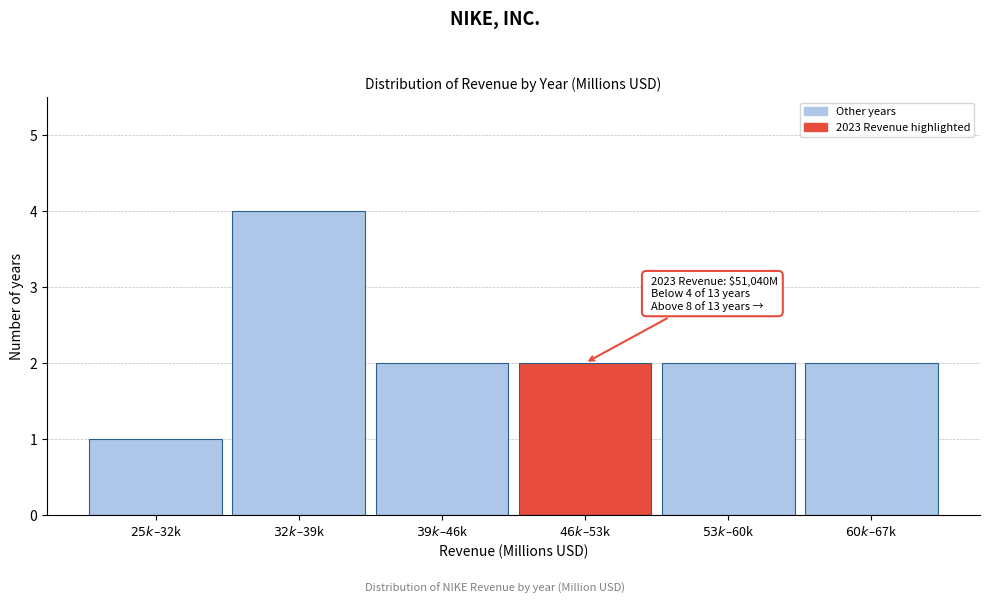

Reading left to right, list all the values displayed in this chart.

1	4	2	2	2	2